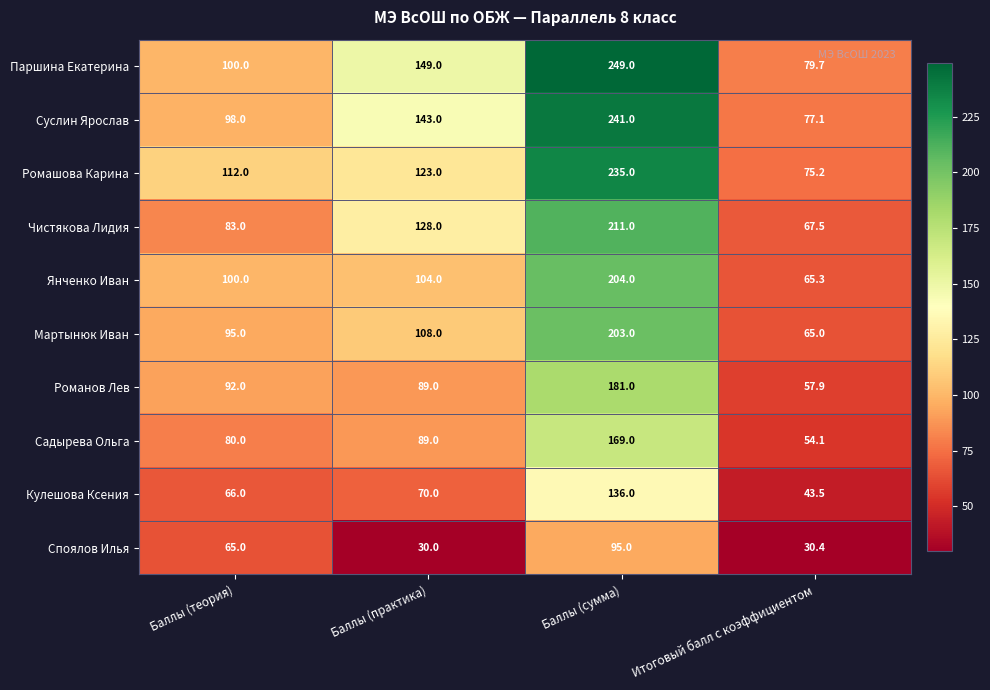

What is the approximate value of Романов Лев at Итоговый балл с коэффициентом?

57.9